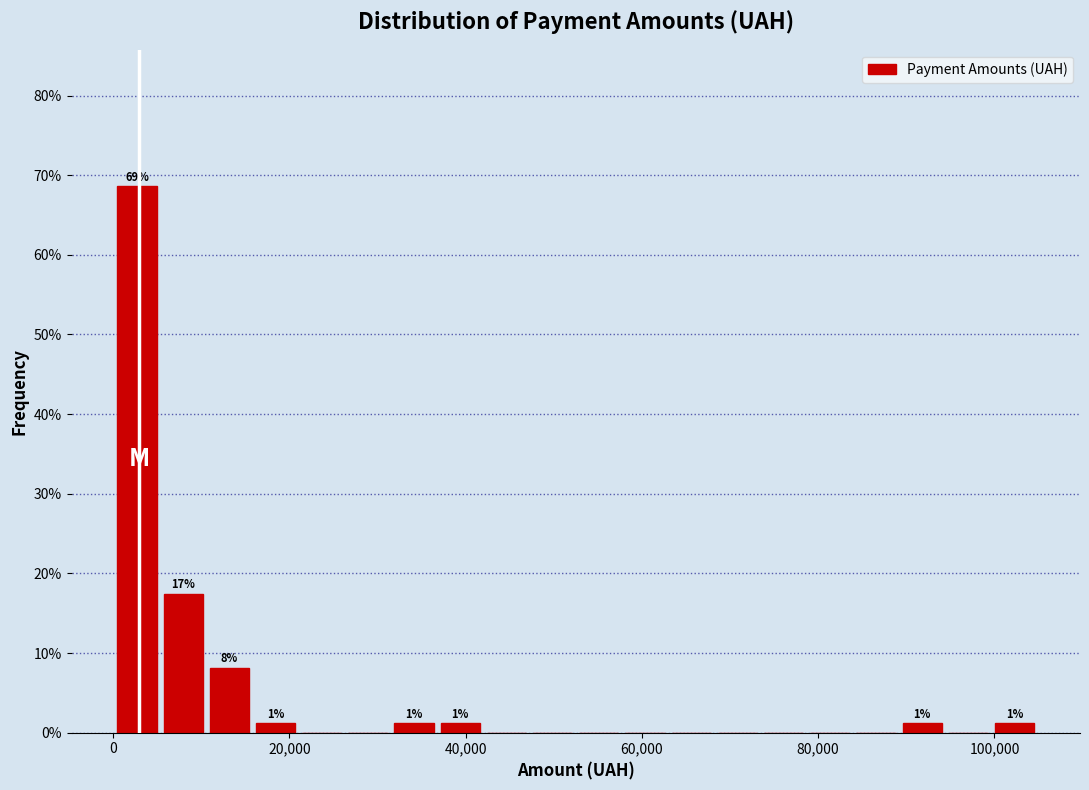

Read against the x-axis, roughly where is the centre of the tallest bar?

2000